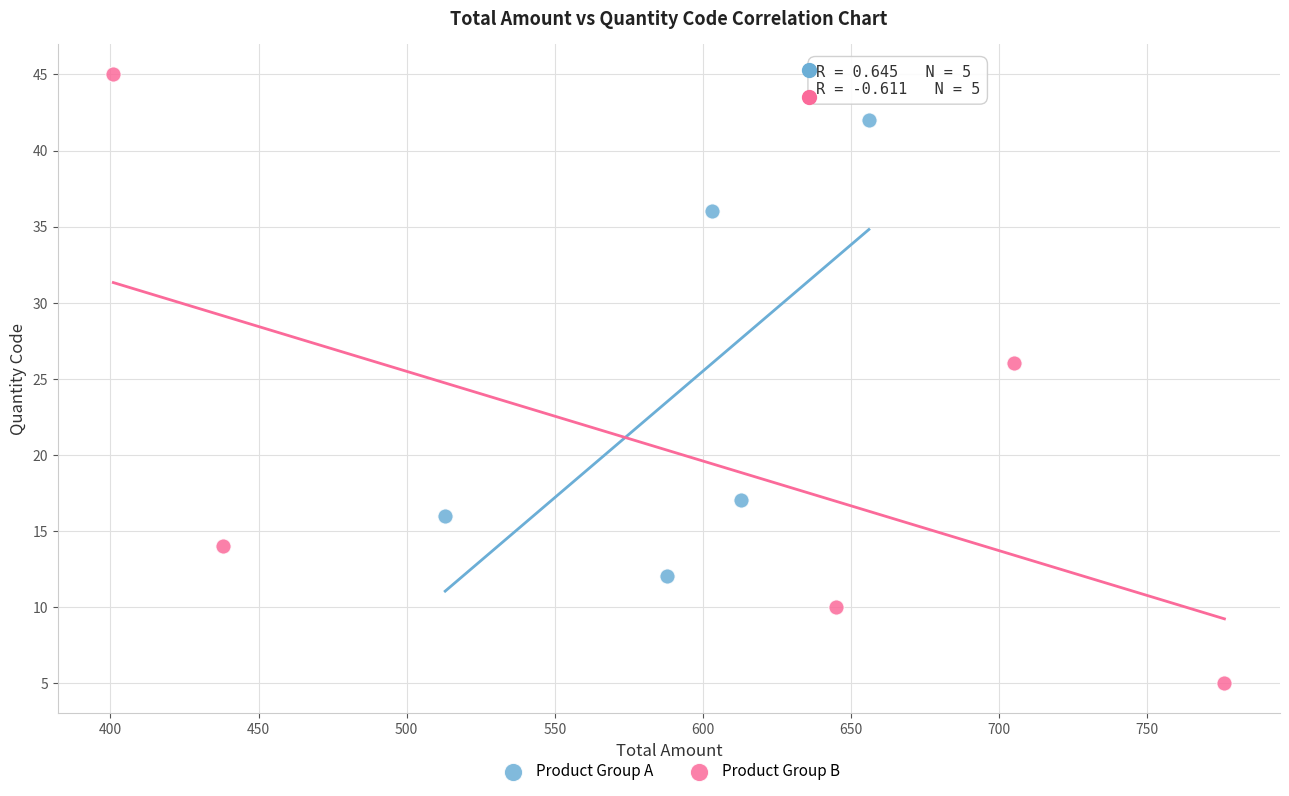

Which series reaches the minimum Y coordinate?

Product Group B